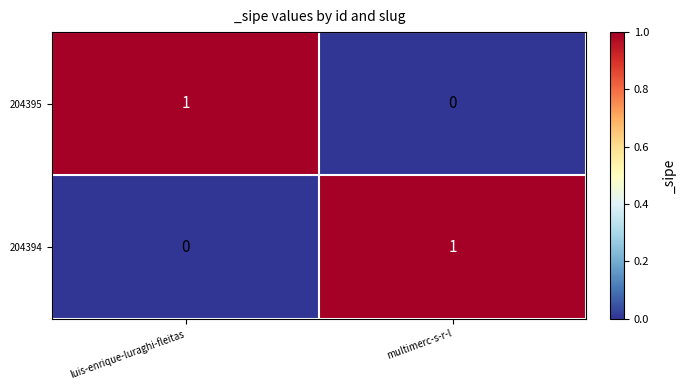

Rank the categories by 204394 value from lowest to highest.

luis-enrique-luraghi-fleitas, multimerc-s-r-l